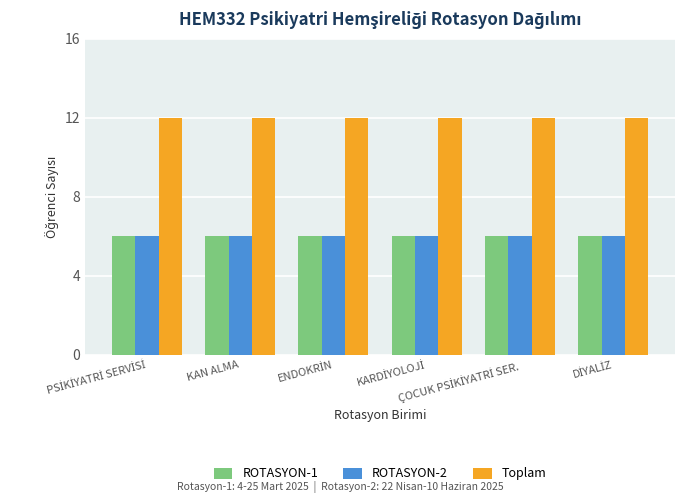

Is it true that ROTASYON-1 equals 4 at KAN ALMA?

False